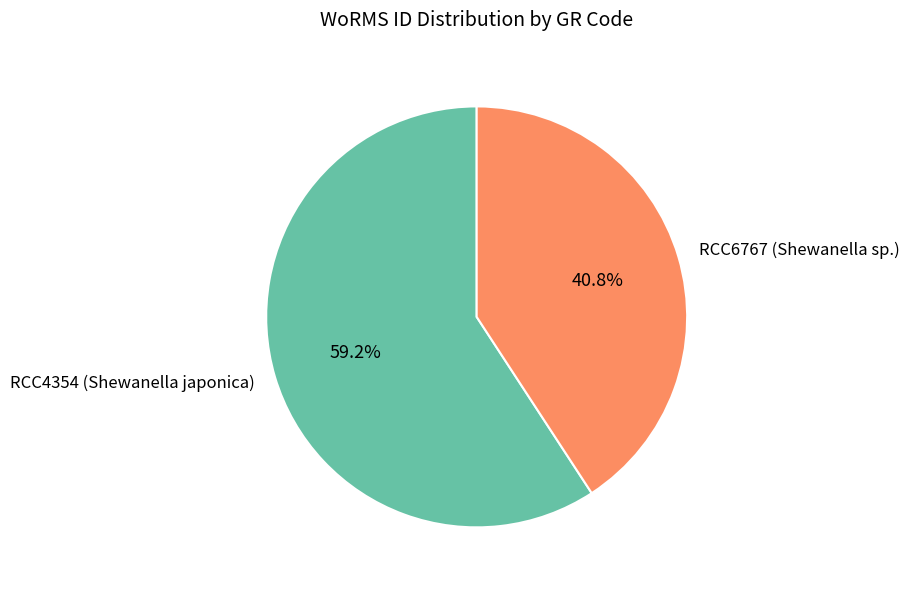

To the nearest percent, what percentage of the pie is RCC4354 (Shewanella japonica)?

59%